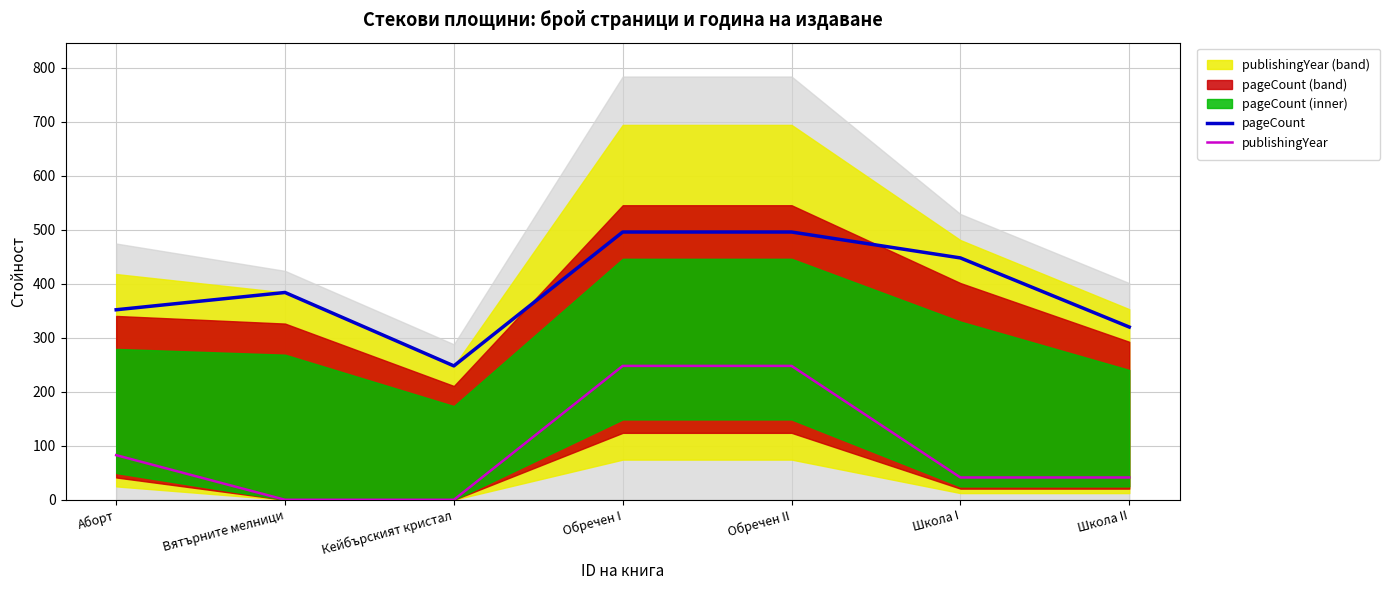

True or false: publishingYear and pageCount intersect in this chart.

False